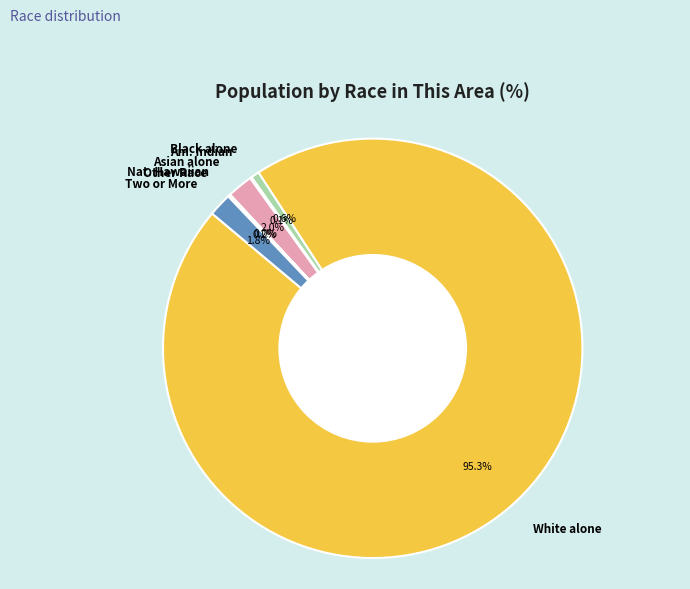

Is it true that White alone is 95% of the pie?

True